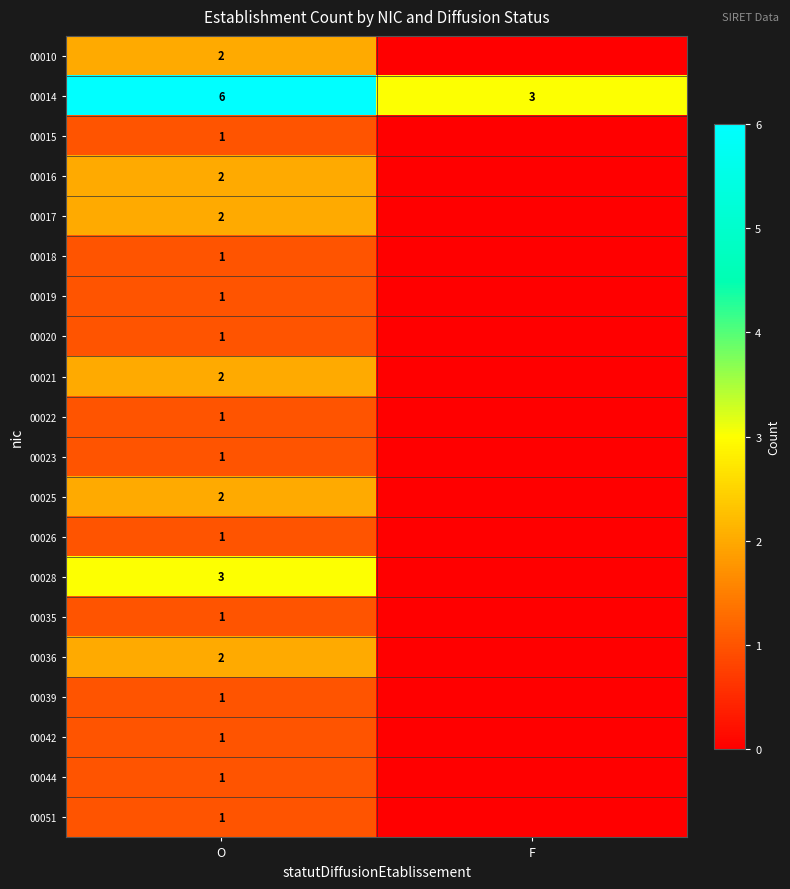

The value of 00014 at F is 5. True or false?

False